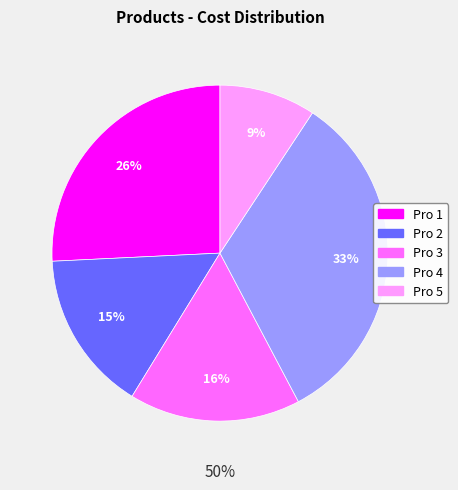

To the nearest percent, what percentage of the pie is Pro 5?

9%